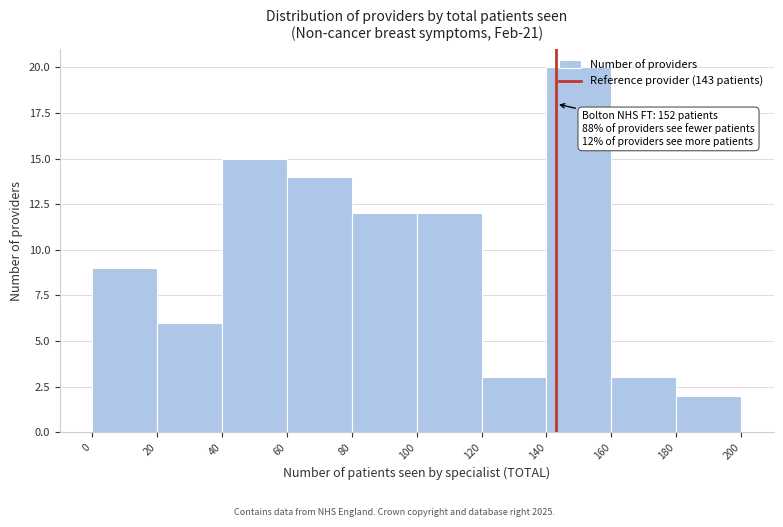

Which range on the x-axis has the tallest bar?

140 to 160